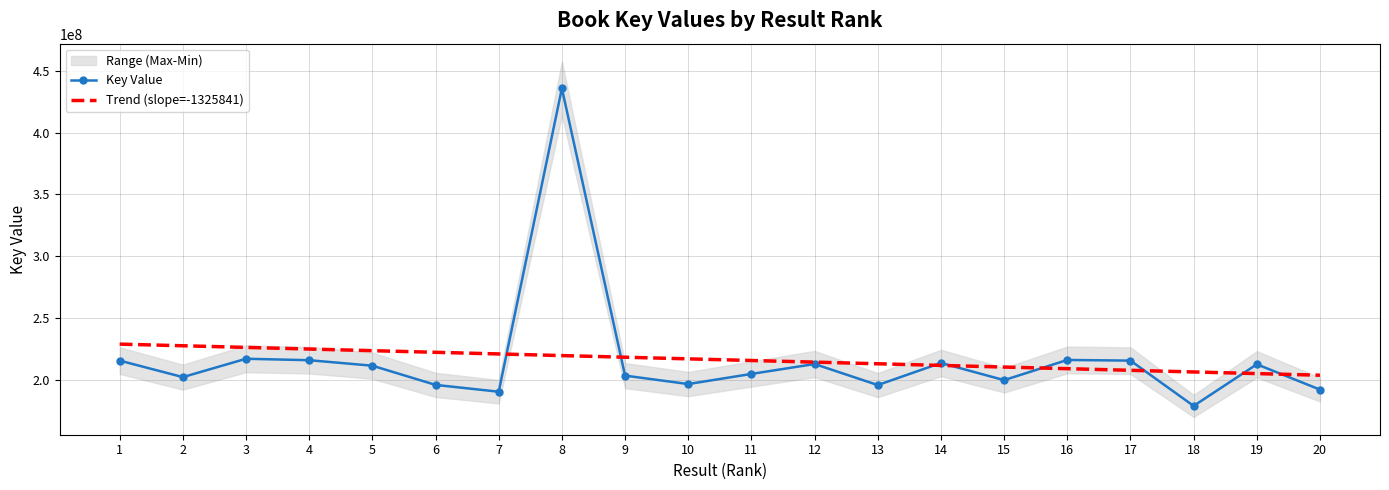

Which series changed the most between 6 and 16?

Key Value